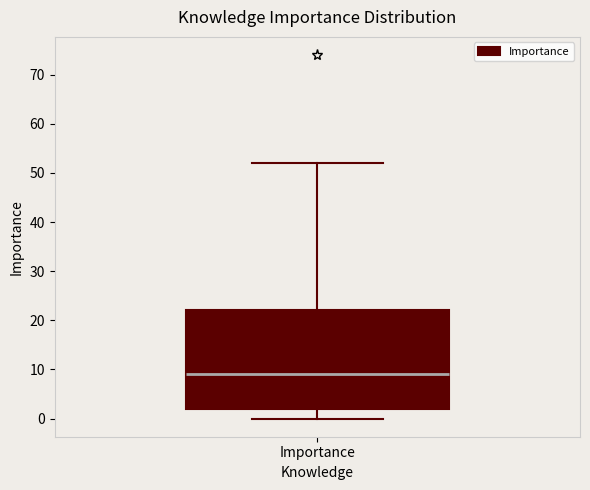

Transcribe this box plot: give where the median line is, the range the box spans, and where the two whiskers end, as read against the y-axis. The values are not printed on the chart, so give them approximately, as read against the axis.

median 9, box 2 to 22, whiskers 0 to 52